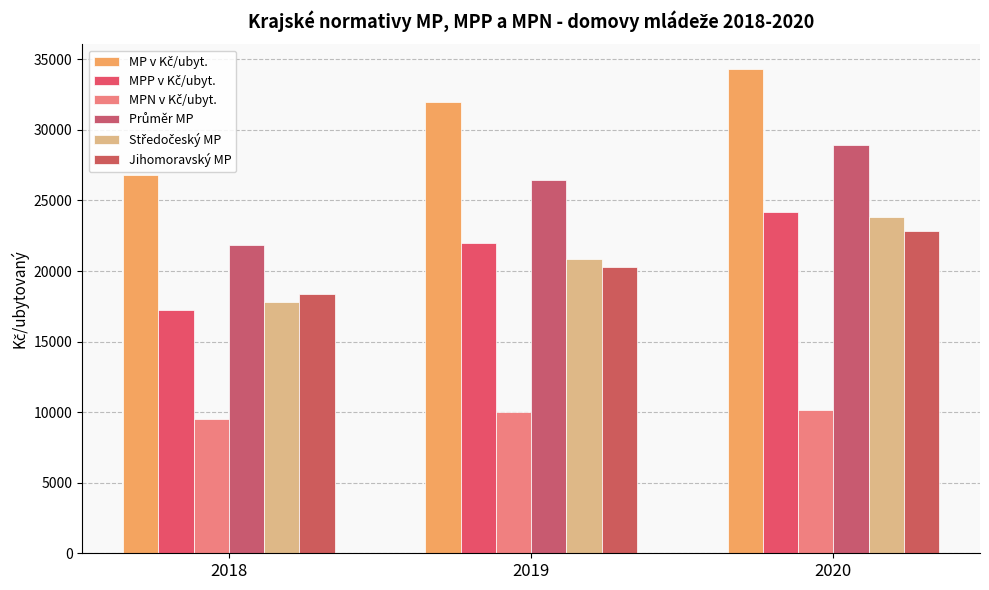

How many bars are there in each group?

6